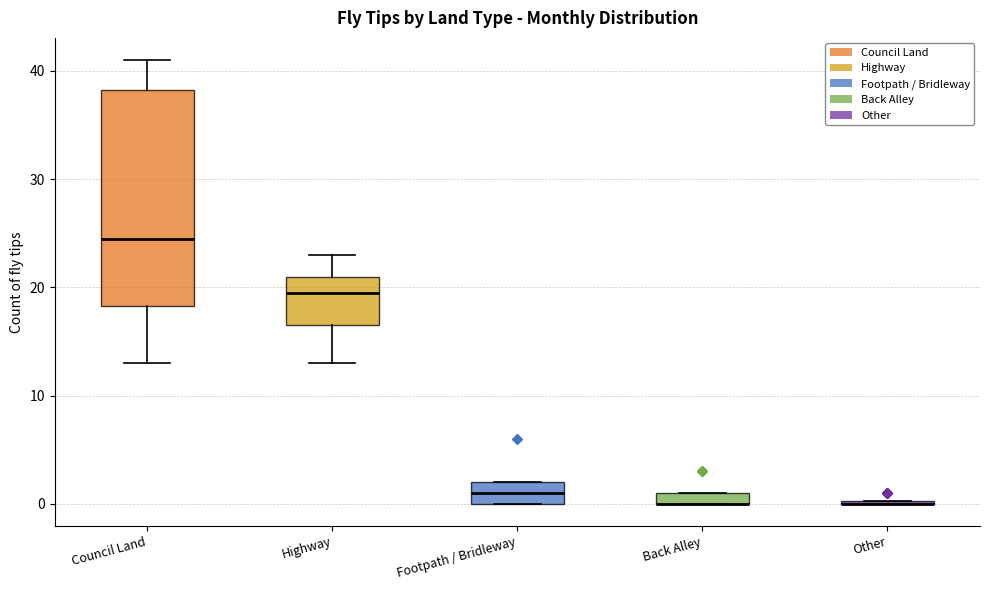

Which box is the tallest, from its lower edge to its upper edge?

Council Land